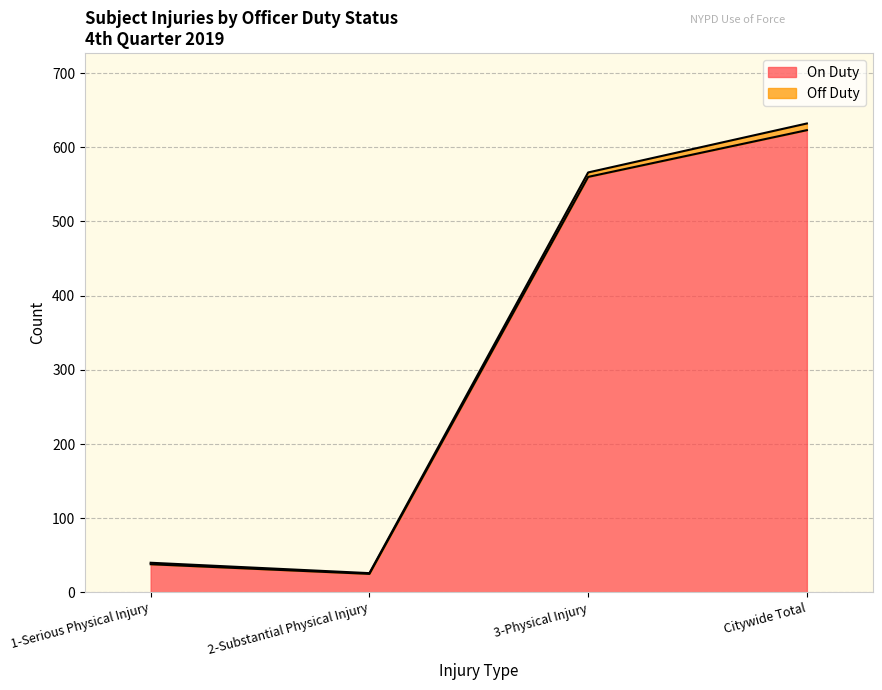

What is the maximum value shown in the chart?

623